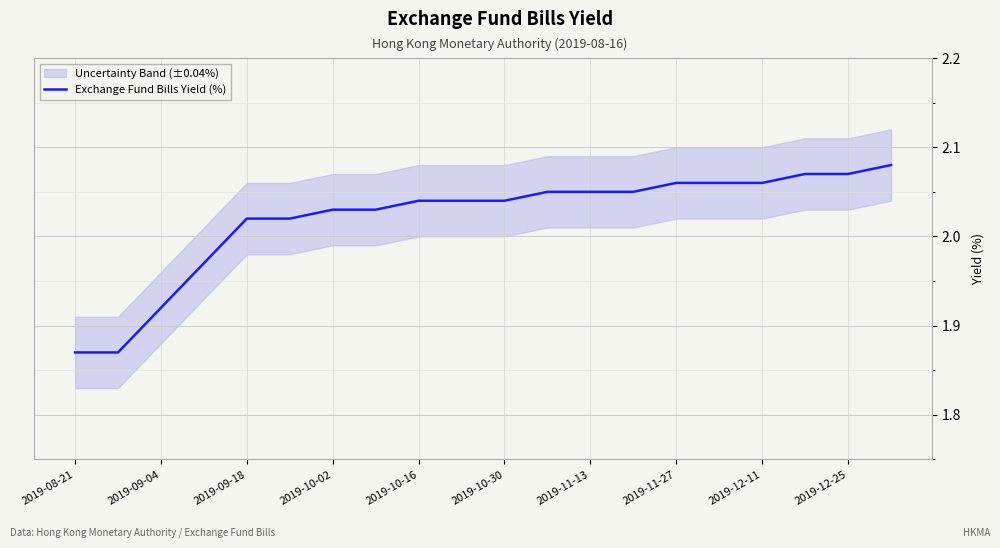

At which label does Exchange Fund Bills Yield (%) first exceed 2?

2019-09-18